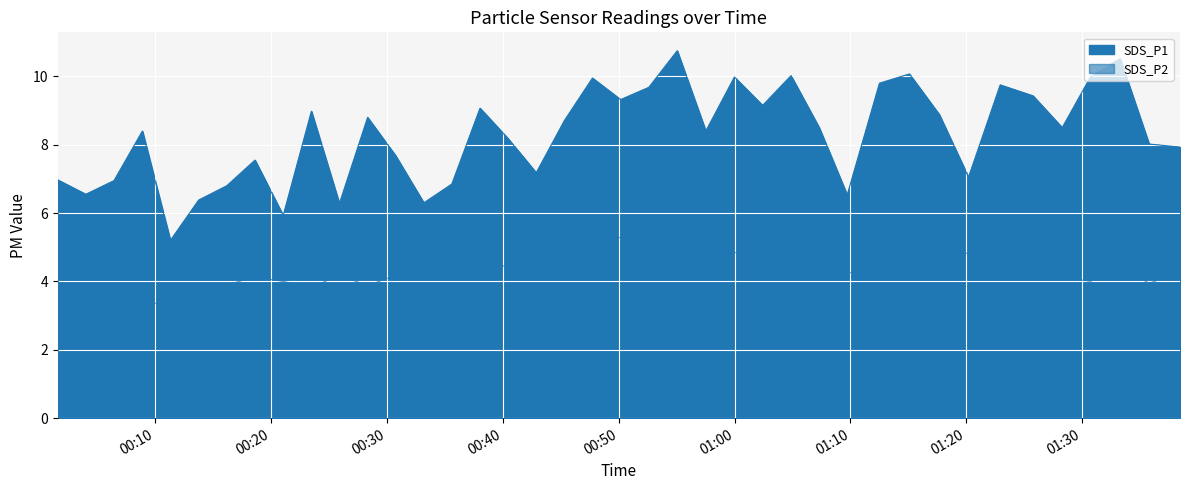

What is the difference between the highest and lowest values at 2023/05/08 00:04:01?

2.8